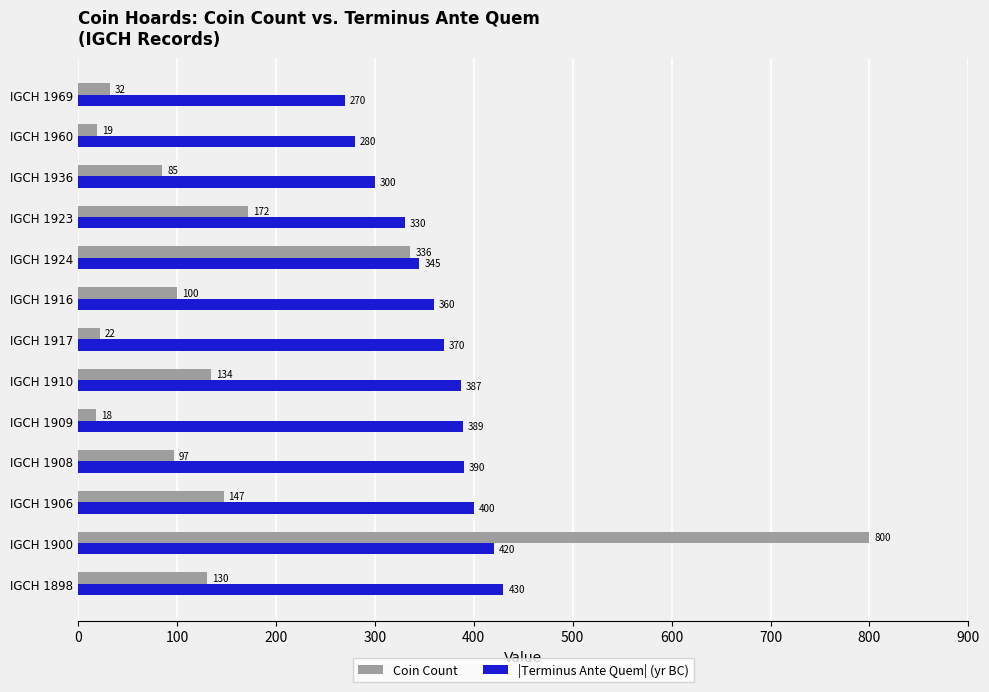

How many distinct data groups are displayed?

2